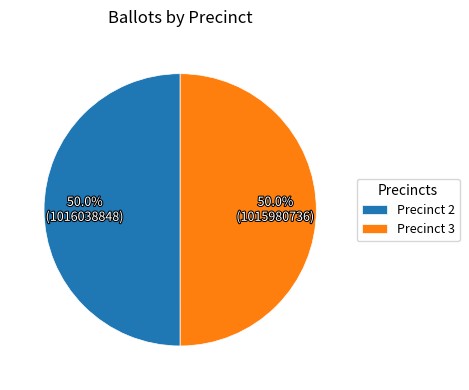

Approximately how many times larger is the value at Precinct 3 compared to Precinct 2?

1.0